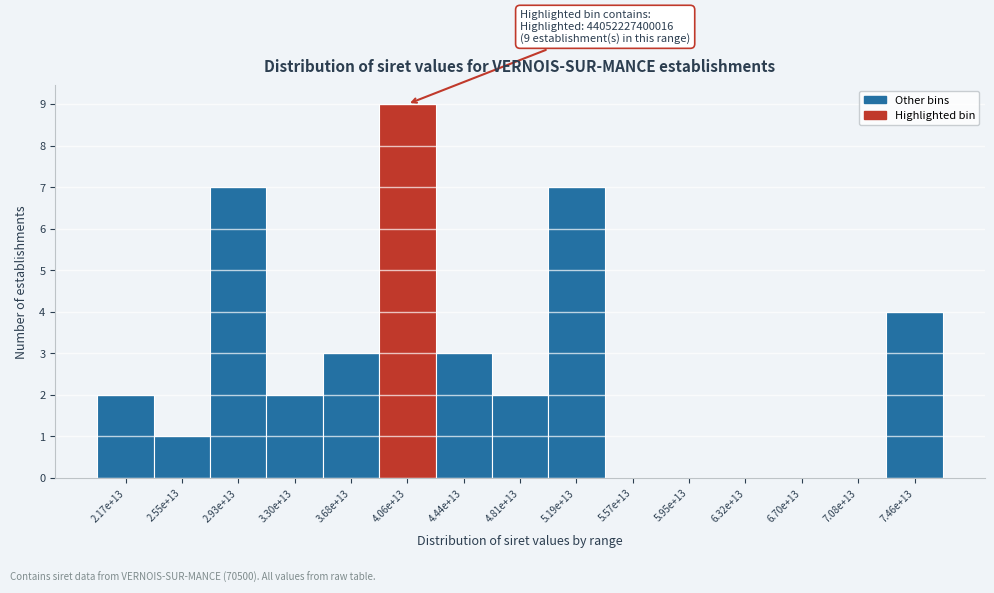

Reading left to right, list all the values displayed in this chart.

2.17e+13=2	2.55e+13=1	2.93e+13=7	3.30e+13=2	3.68e+13=3	4.06e+13=9	4.44e+13=3	4.81e+13=2	5.19e+13=7	5.57e+13=0	5.95e+13=0	6.32e+13=0	6.70e+13=0	7.08e+13=0	7.46e+13=4